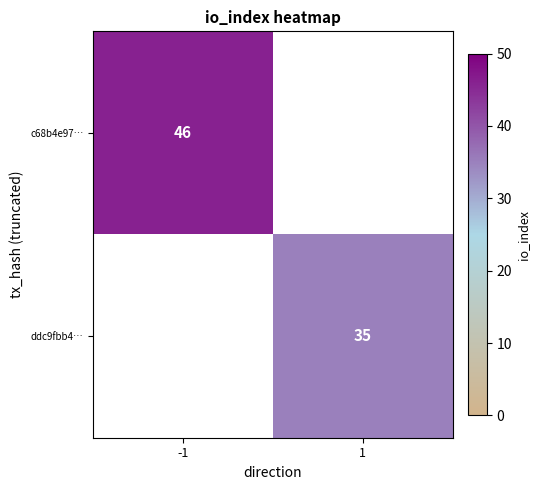

Is it true that ddc9fbb4… equals 35 at 1?

True